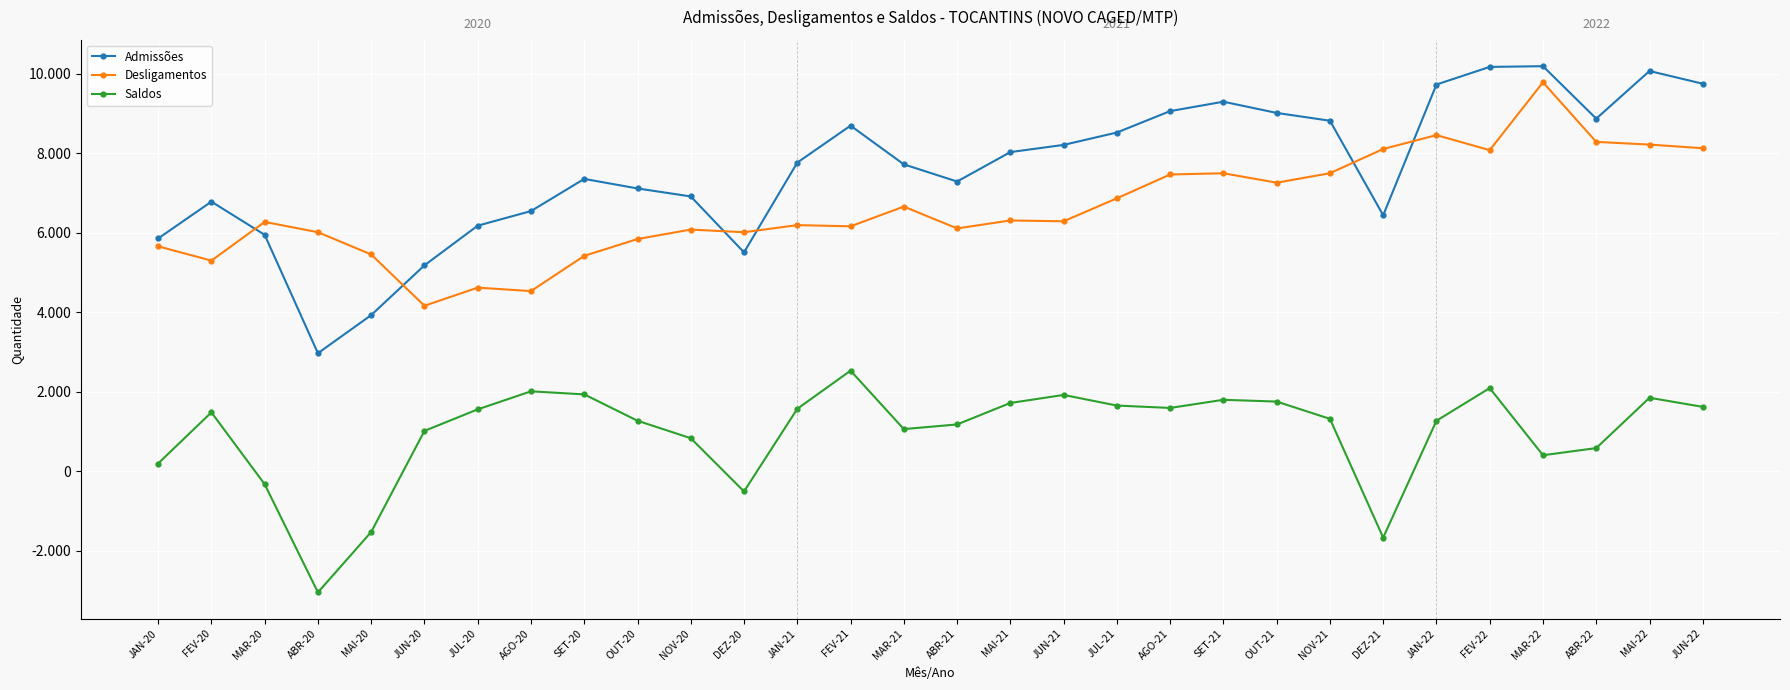

What are all the series names shown in the legend?

Admissões, Desligamentos, Saldos